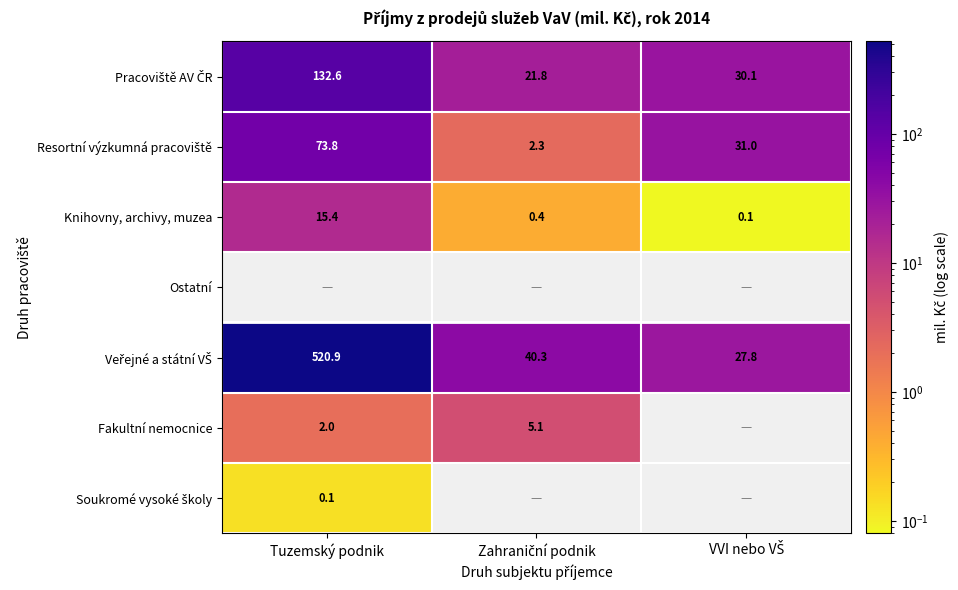

Which has a higher value, Zahraniční podnik or VVI nebo VŠ?

VVI nebo VŠ